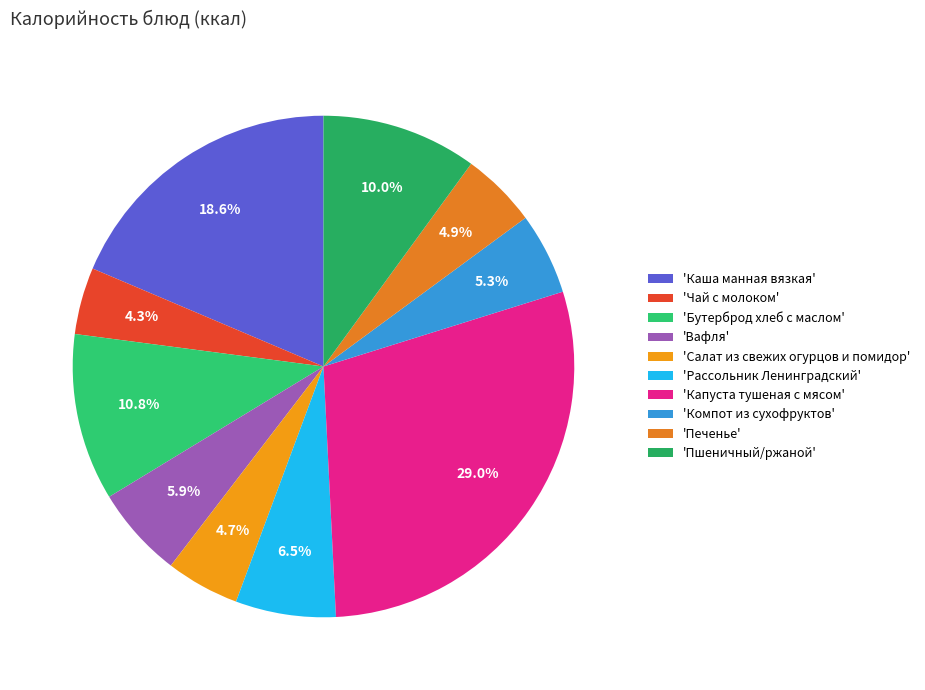

How many slices are in this pie chart?

10